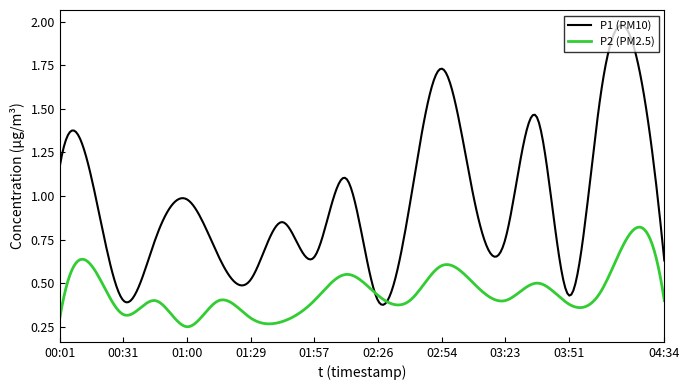

List the series in order of their overall mean, highest first.

P1 (PM10), P2 (PM2.5)